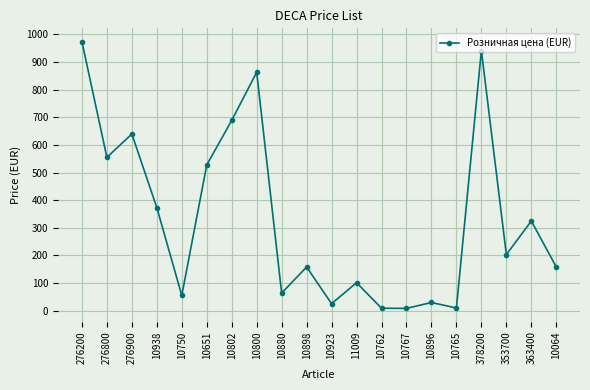

How many series are shown in this chart?

1